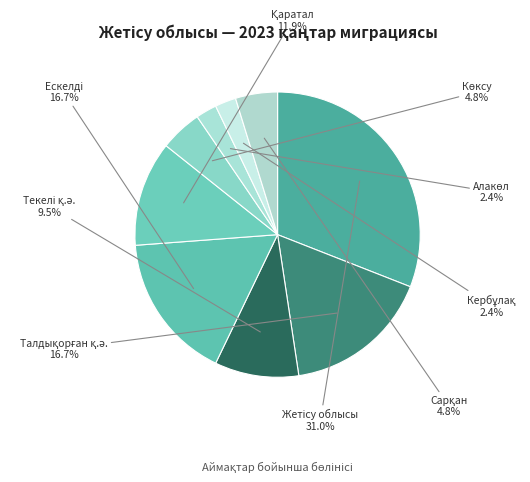

Is there any slice that represents more than half of the pie?

No